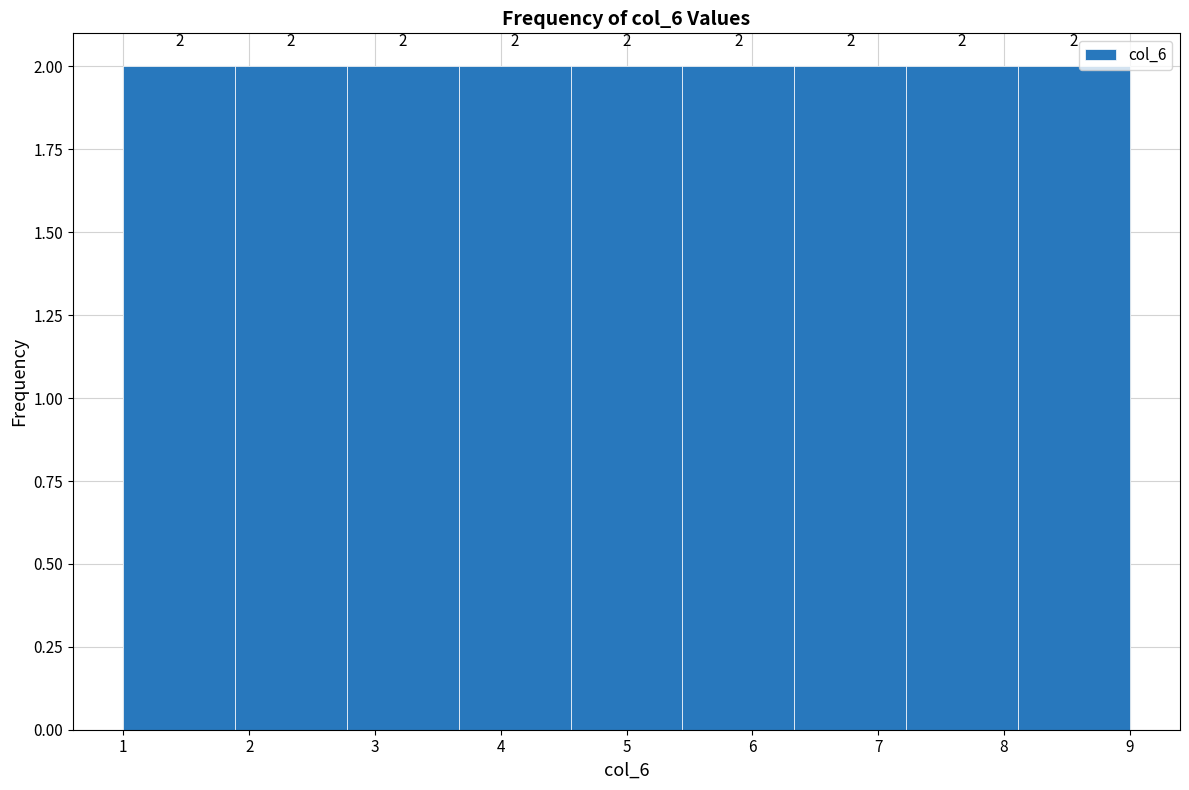

Reading left to right, list every bar in this chart as the range it spans on the x-axis followed by its height. The bar edges are not printed on the chart, so give them approximately, as read against the axis.

1.0 to 1.9: 2
1.9 to 2.8: 2
2.8 to 3.7: 2
3.7 to 4.6: 2
4.6 to 5.4: 2
5.4 to 6.3: 2
6.3 to 7.2: 2
7.2 to 8.1: 2
8.1 to 9.0: 2